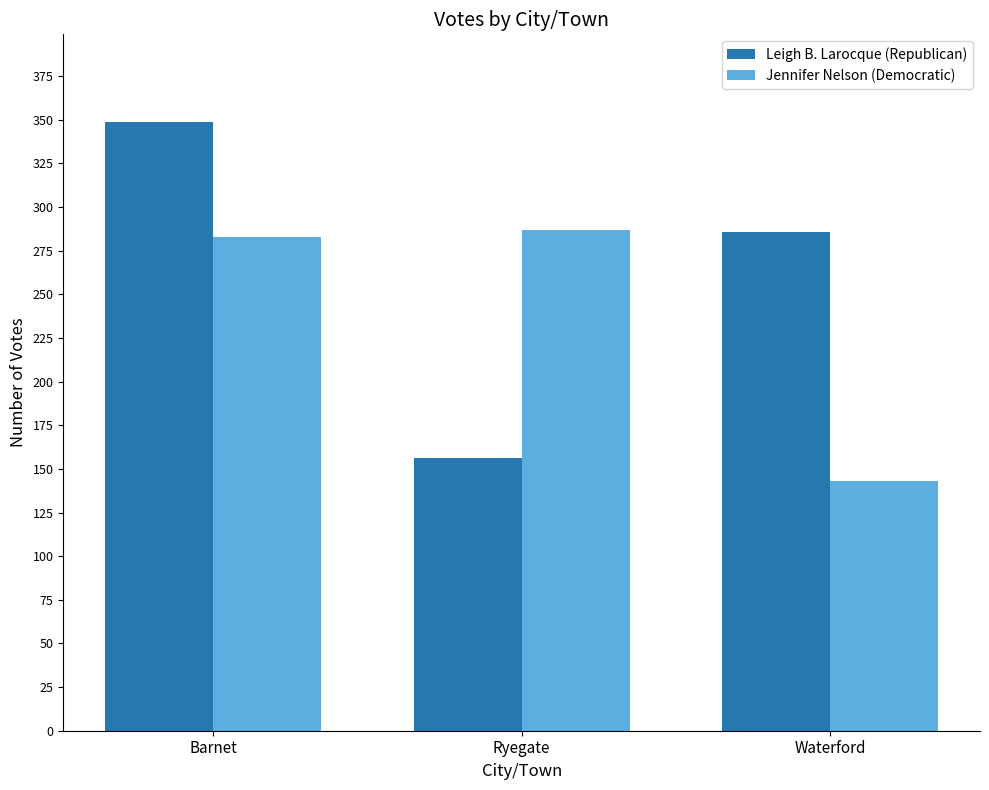

The Leigh B. Larocque (Republican) series shows 349 at Barnet. True or false?

True